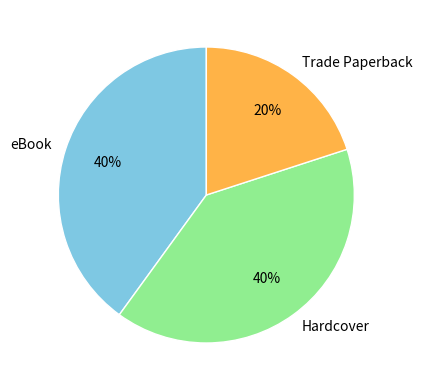

To the nearest percent, what percentage of the pie is Hardcover?

40%